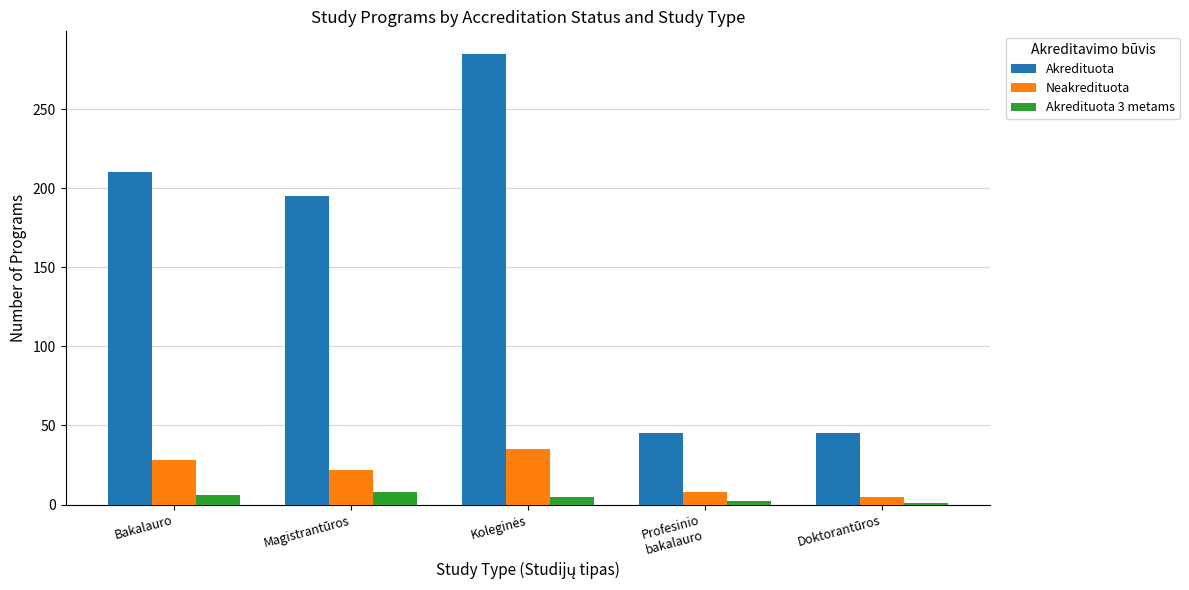

At how many categories does at least one series exceed 80?

3